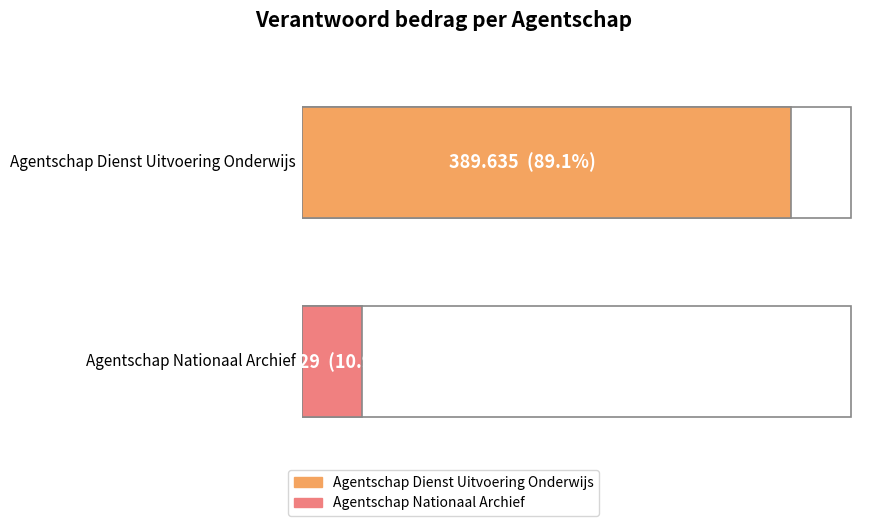

Reading left to right, transcribe all the data shown in this chart.

389.6	47.7